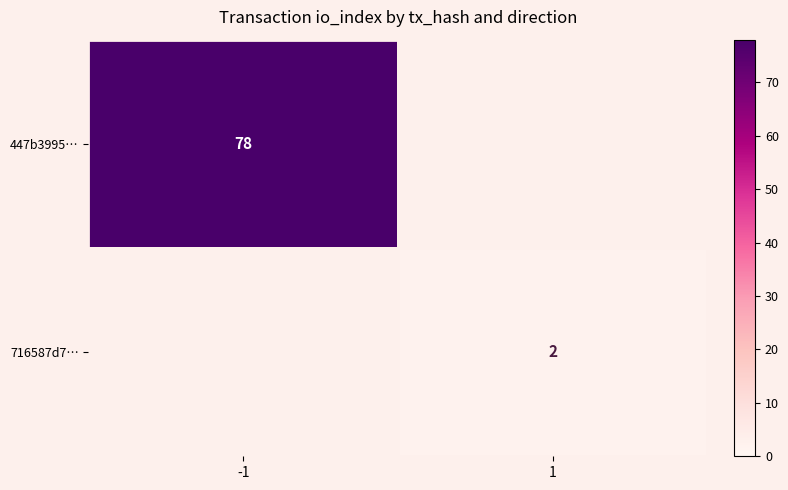

How many categories are shown in the chart?

2